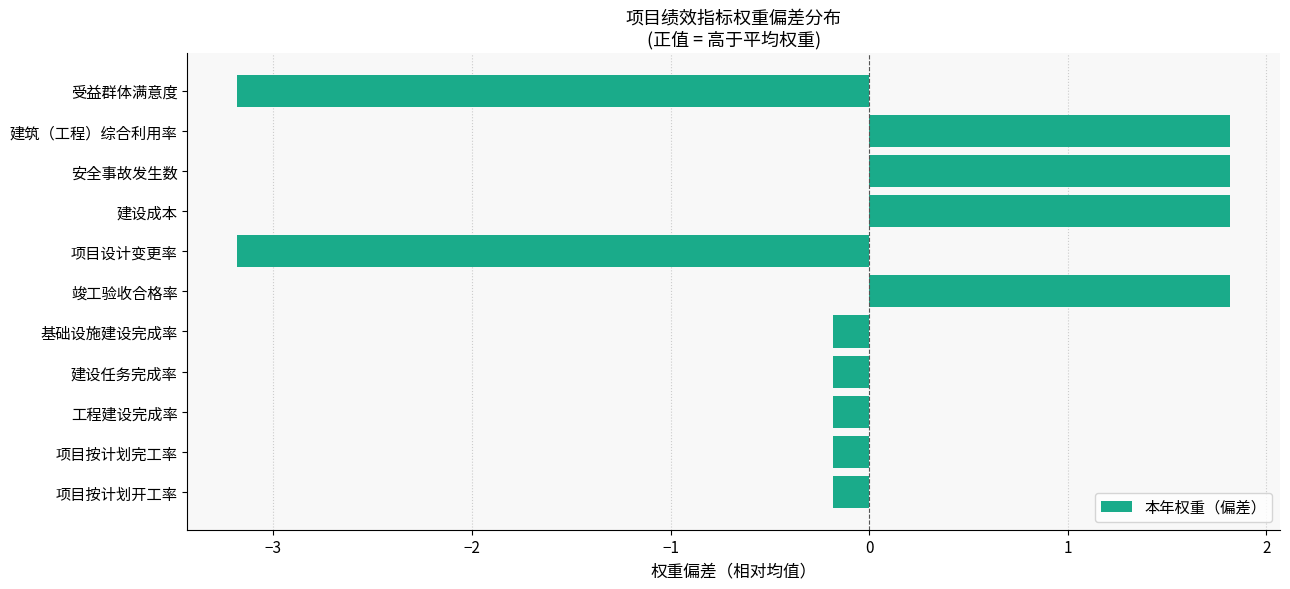

How many values are below 0?

7